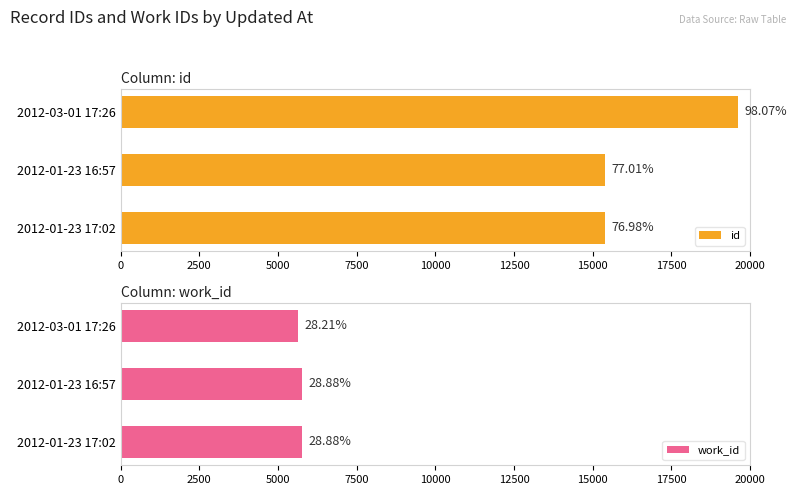

How many series are shown in this chart?

2